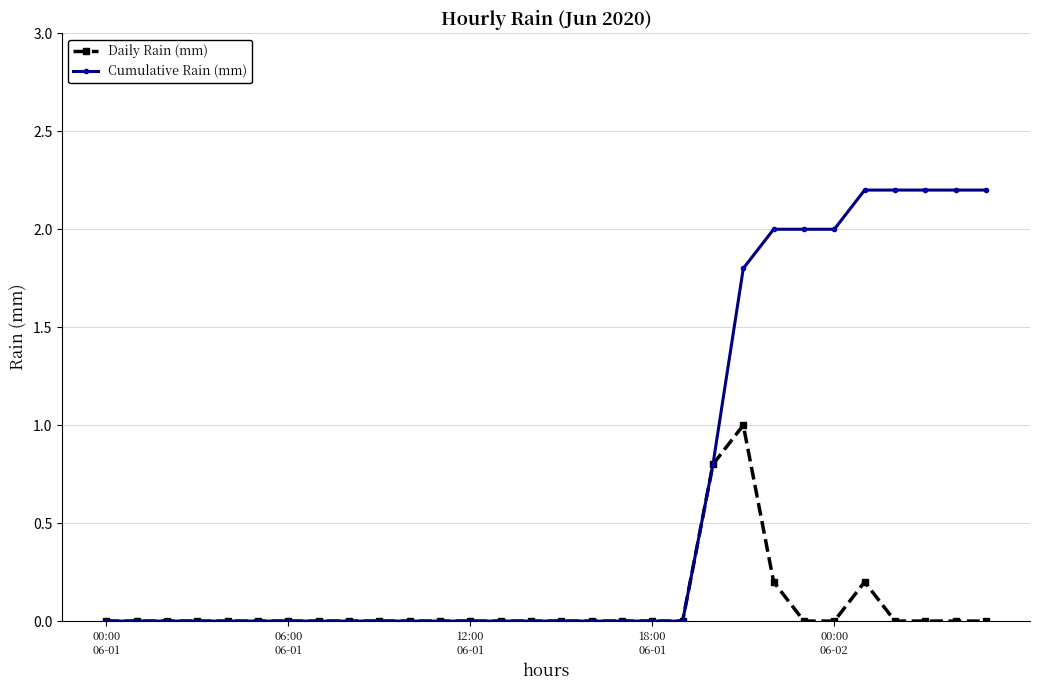

True or false: Daily Rain (mm) has more than 1 interior local peaks.

True